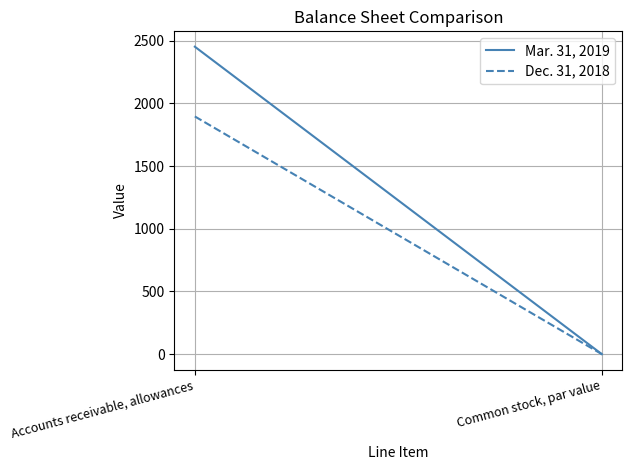

List the series in order of their peak value, highest first.

Mar. 31, 2019, Dec. 31, 2018